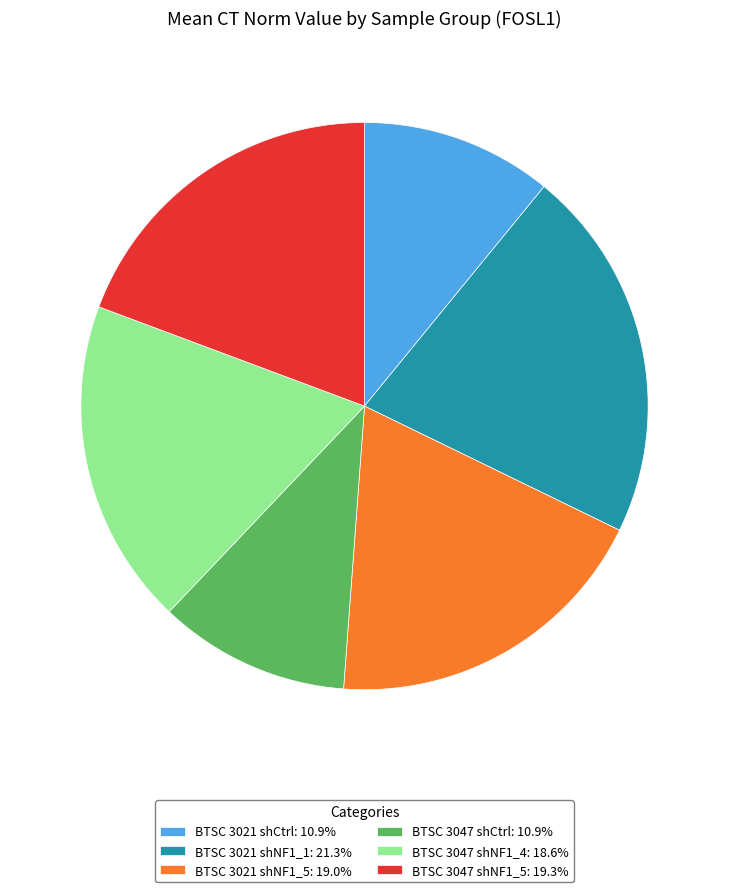

Does any single category account for the majority?

No